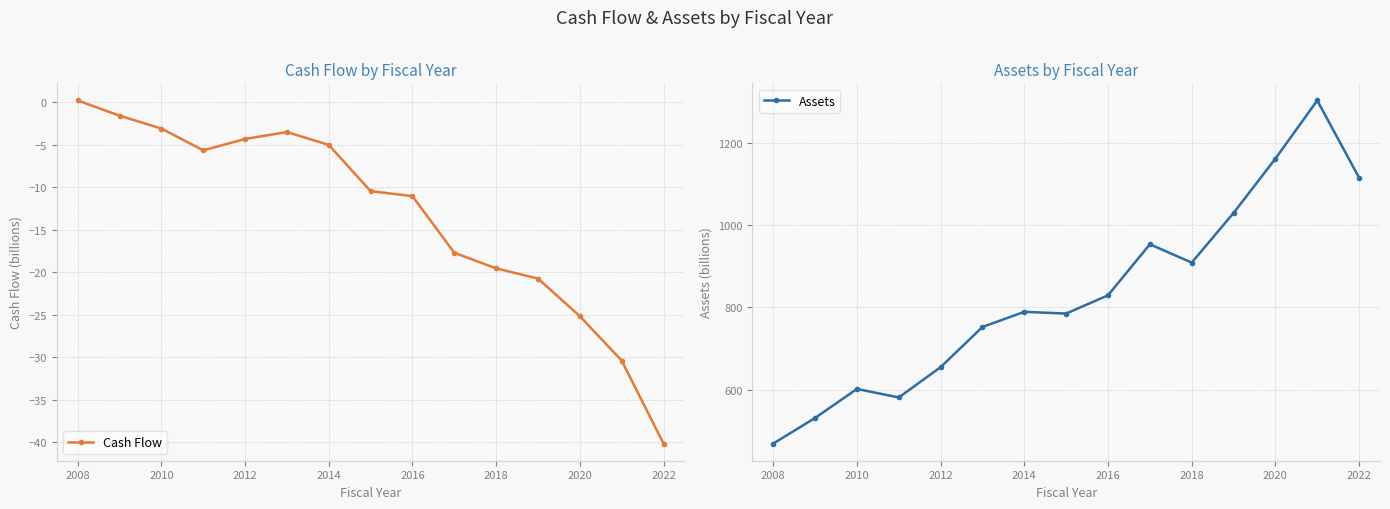

True or false: Cash Flow and Assets intersect in this chart.

False